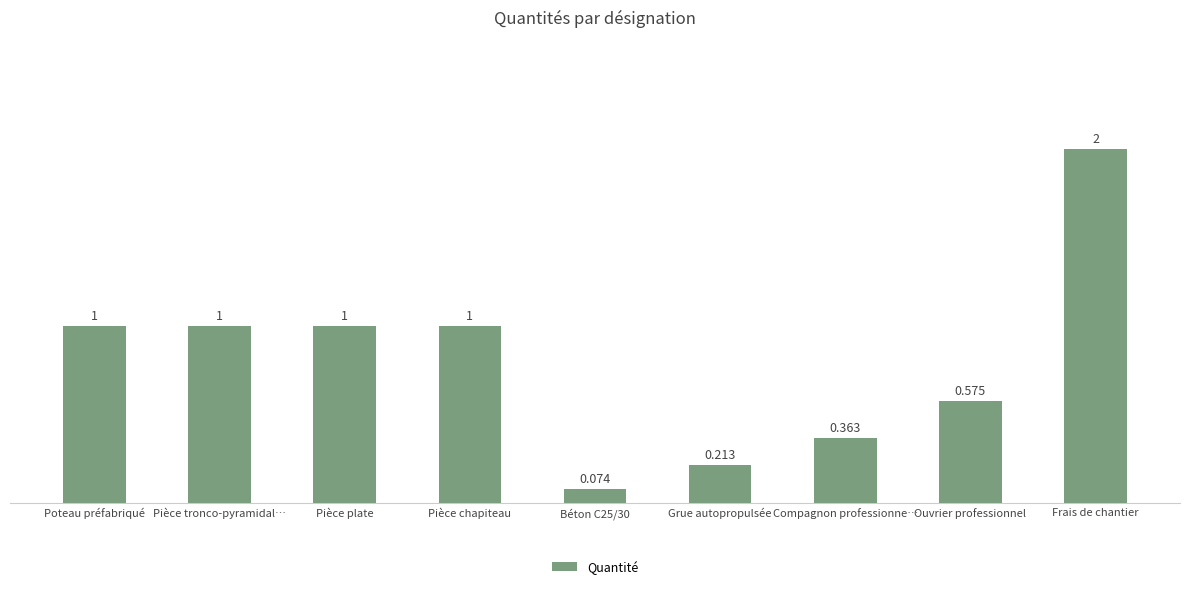

What is the difference between the values at Pièce plate and Frais de chantier?

1.0